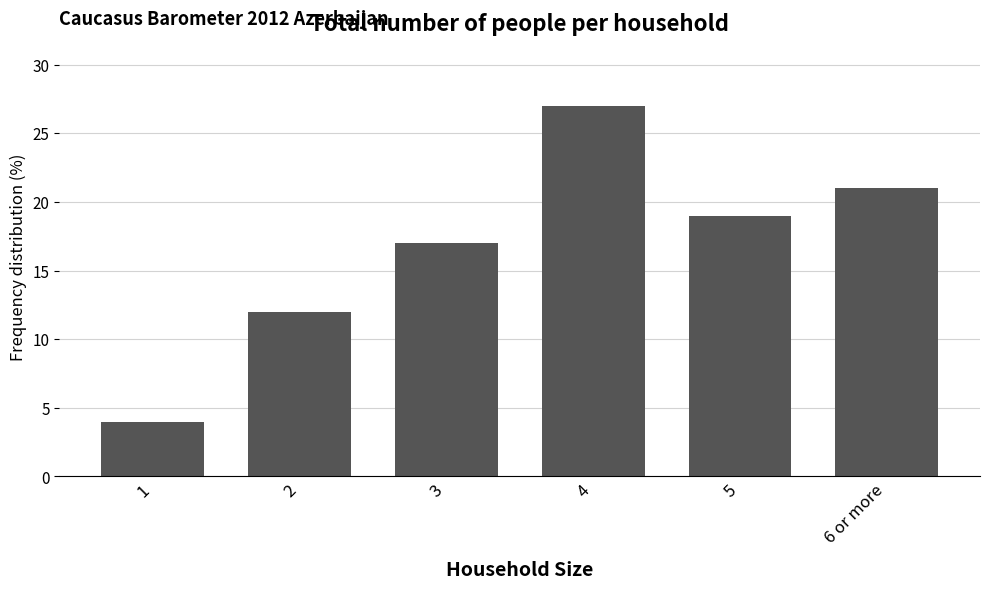

The value at 4 is 17. True or false?

False